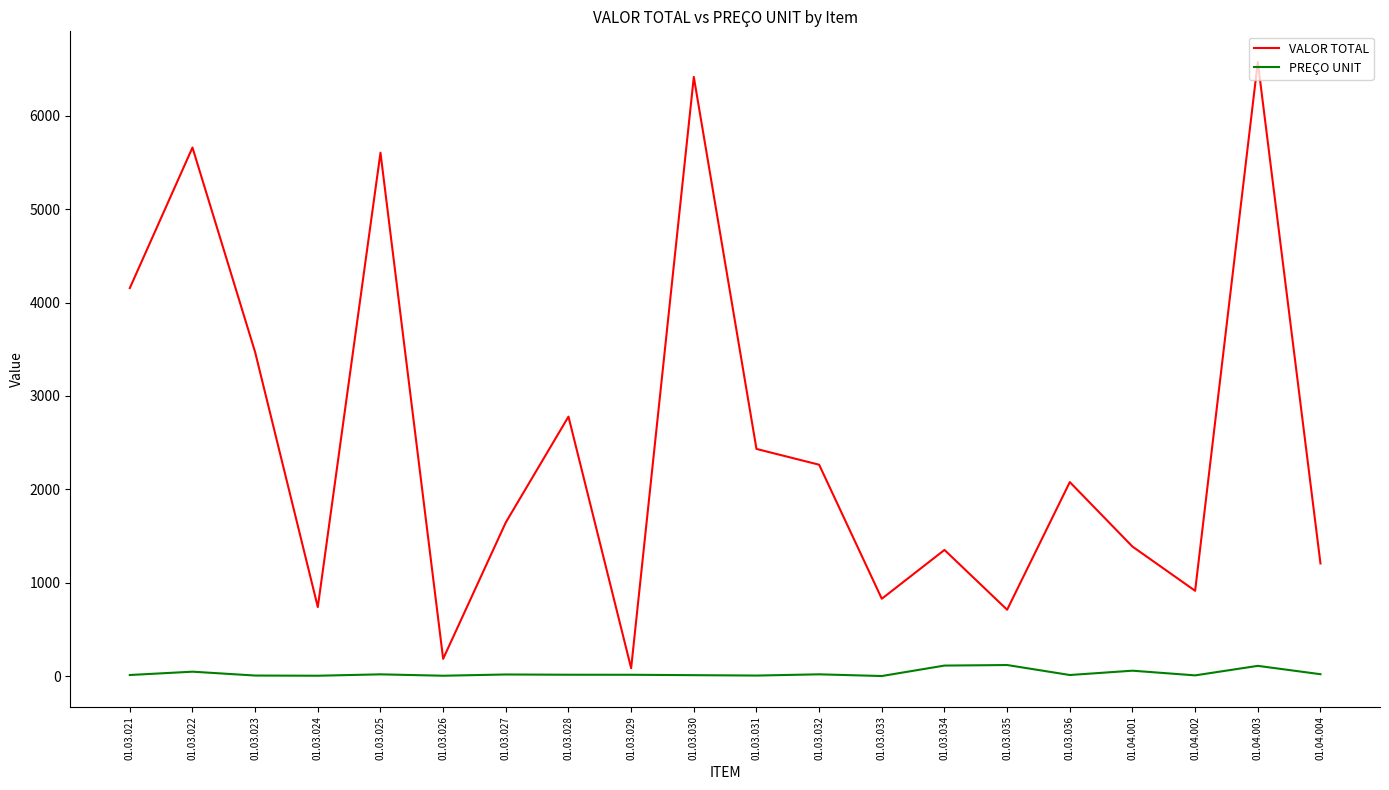

What is the spread (max minus min) of values at 01.03.025?

5585.3